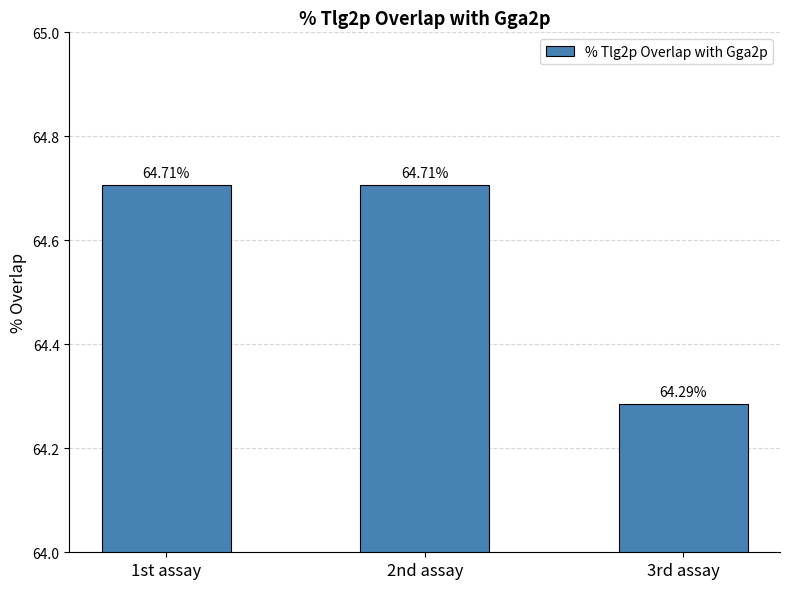

What is the change in value from 2nd assay to 3rd assay?

-0.4